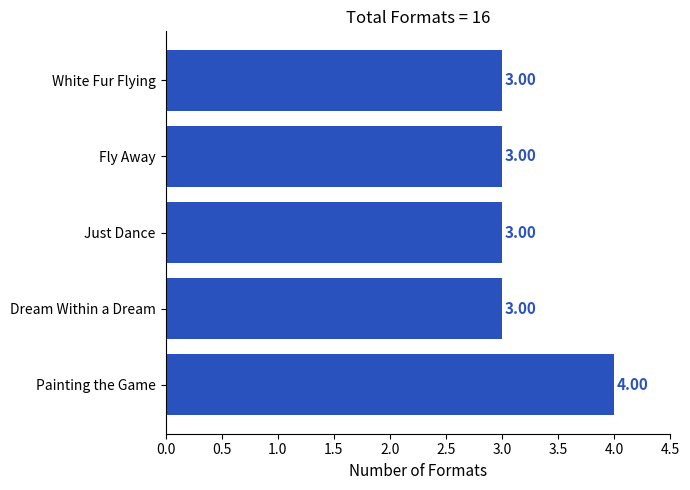

Which label corresponds to the largest value in the chart?

Painting the Game